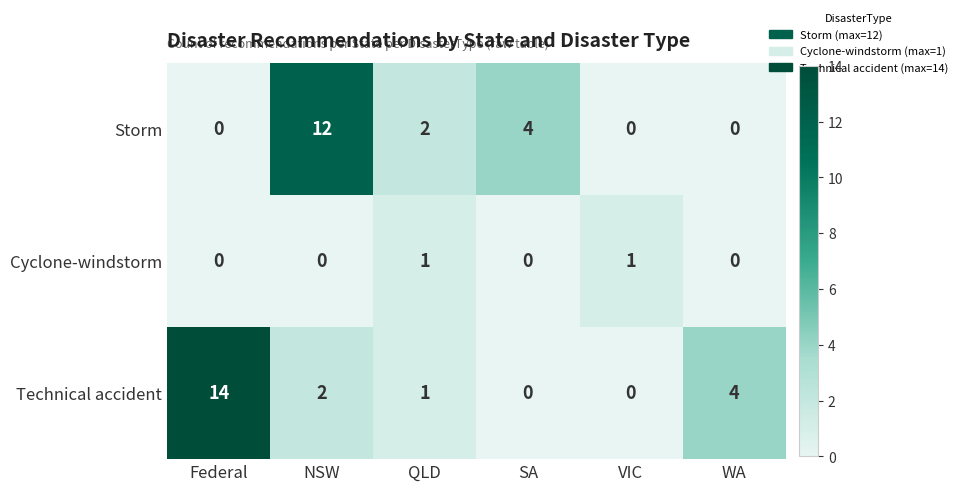

Reading left to right, transcribe all the data shown in this chart.

Storm: 0	12	2	4	0	0
Cyclone-windstorm: 0	0	1	0	1	0
Technical accident: 14	2	1	0	0	4